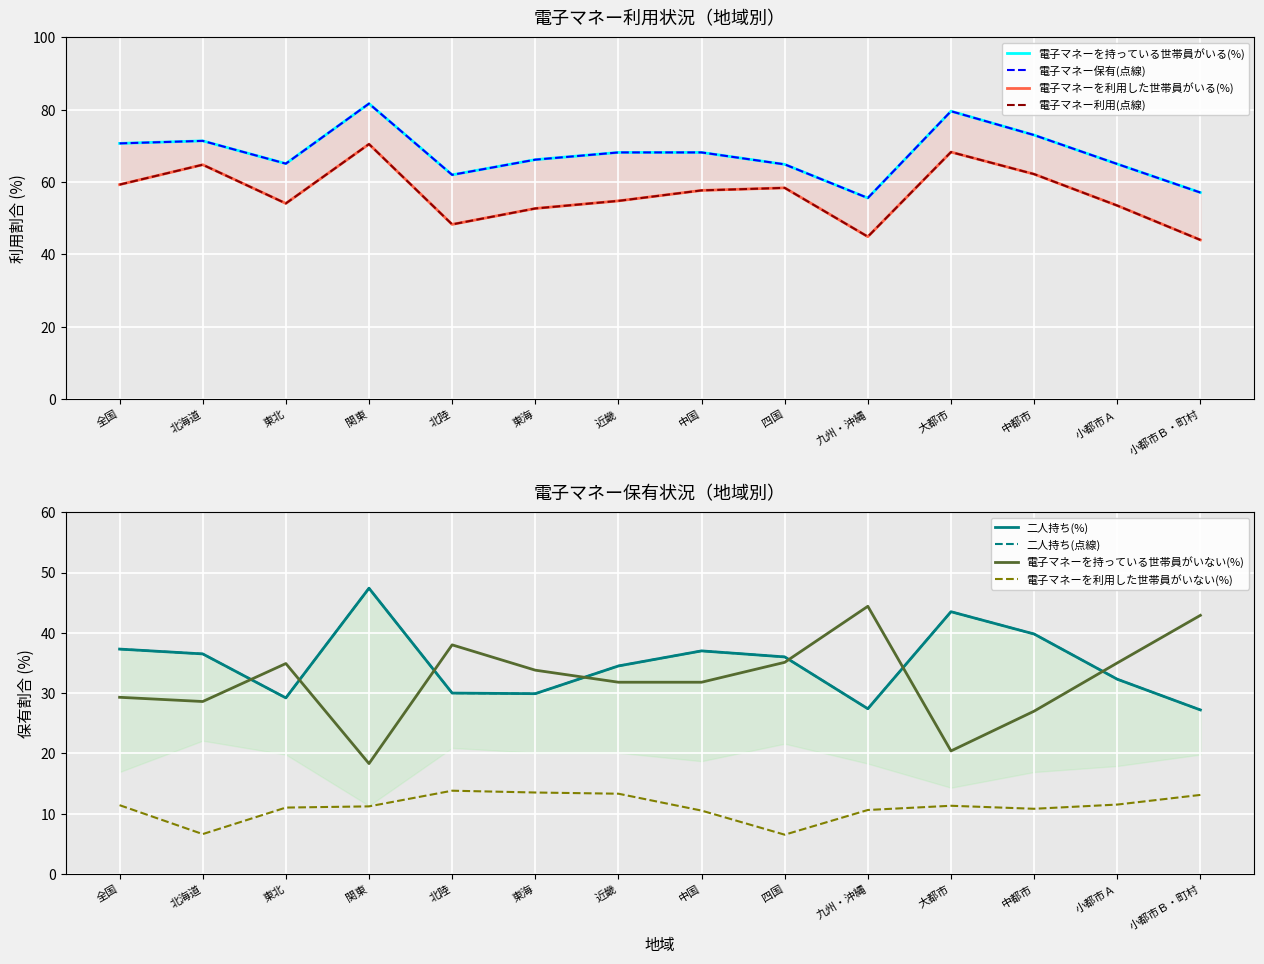

True or false: 電子マネーを持っている世帯員がいる(%) and 電子マネーを利用した世帯員がいる(%) intersect in this chart.

False